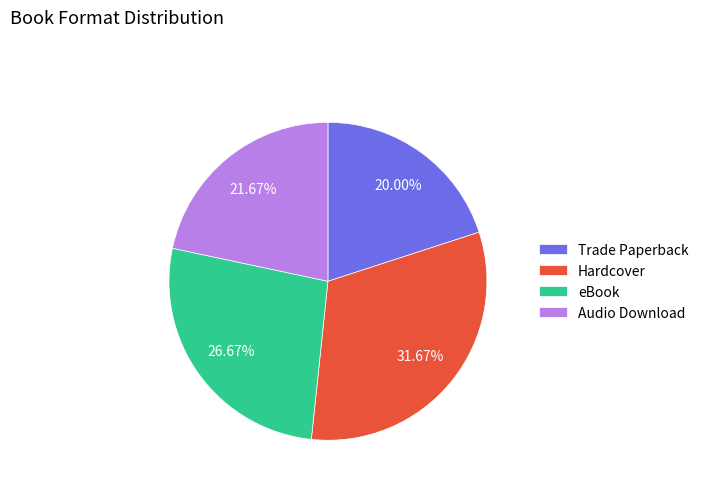

How many segments does this pie chart have?

4